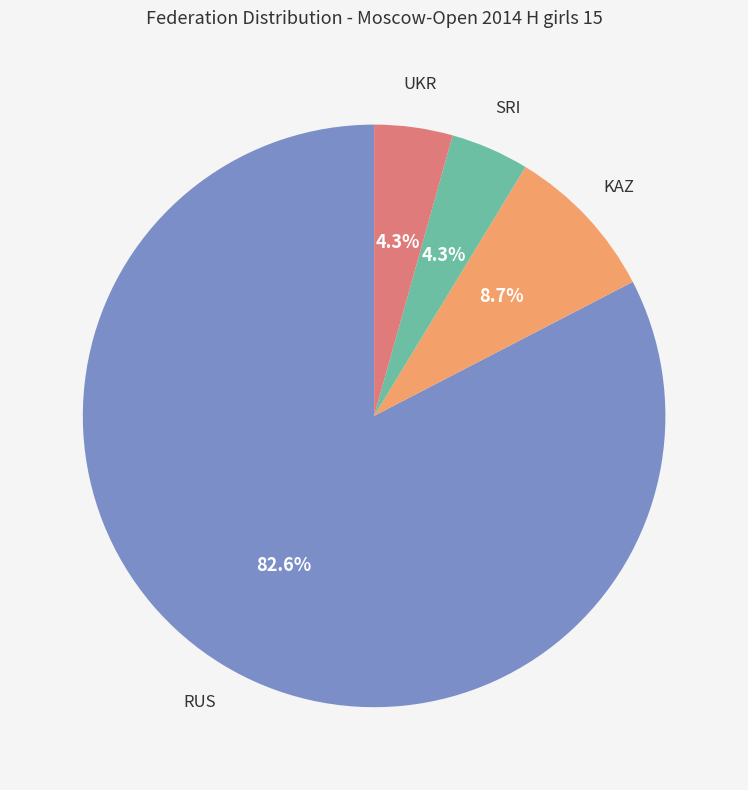

Is there any slice that represents more than half of the pie?

Yes